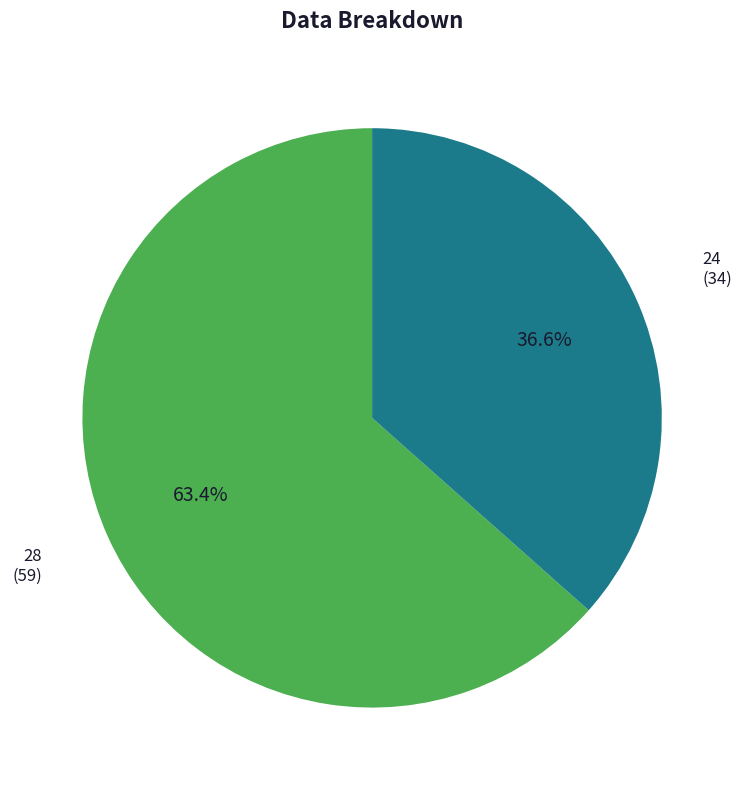

True or false: 24 accounts for 24% of the total.

False